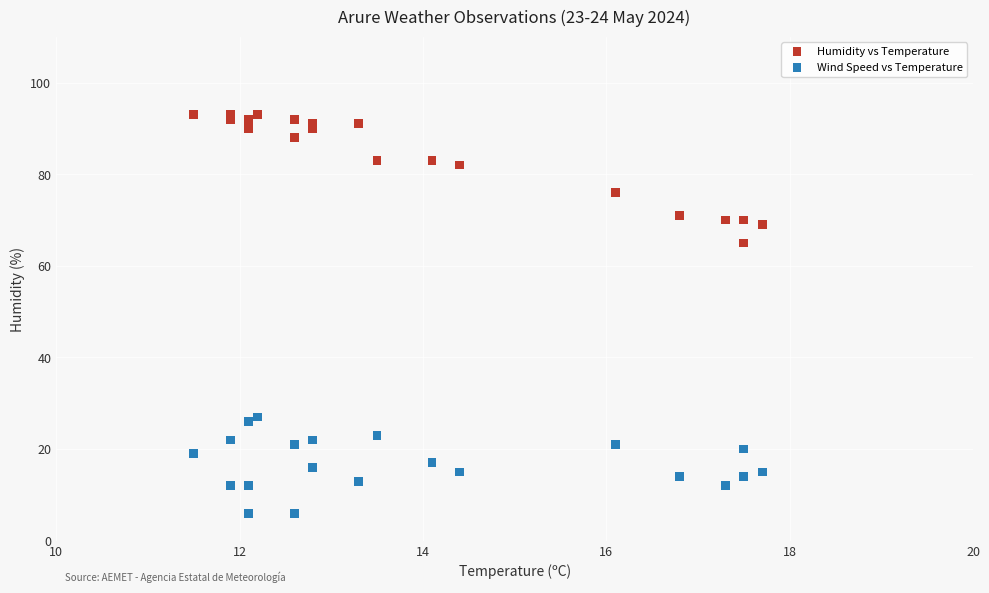

What are all the series names shown in the legend?

Humidity vs Temperature, Wind Speed vs Temperature